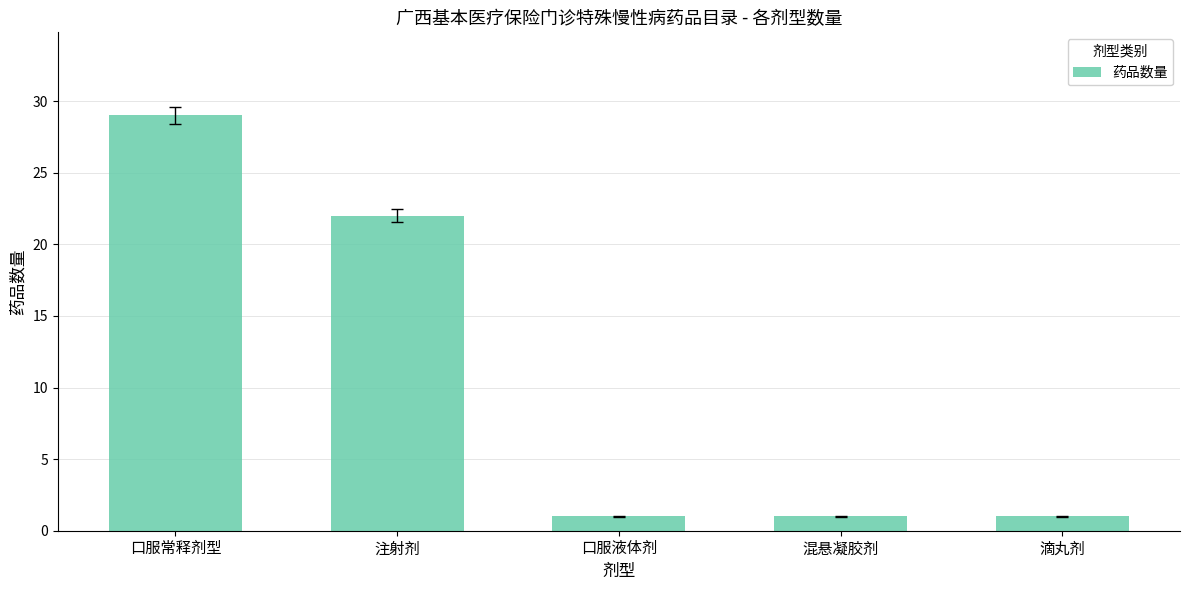

How many bars are there in total?

5